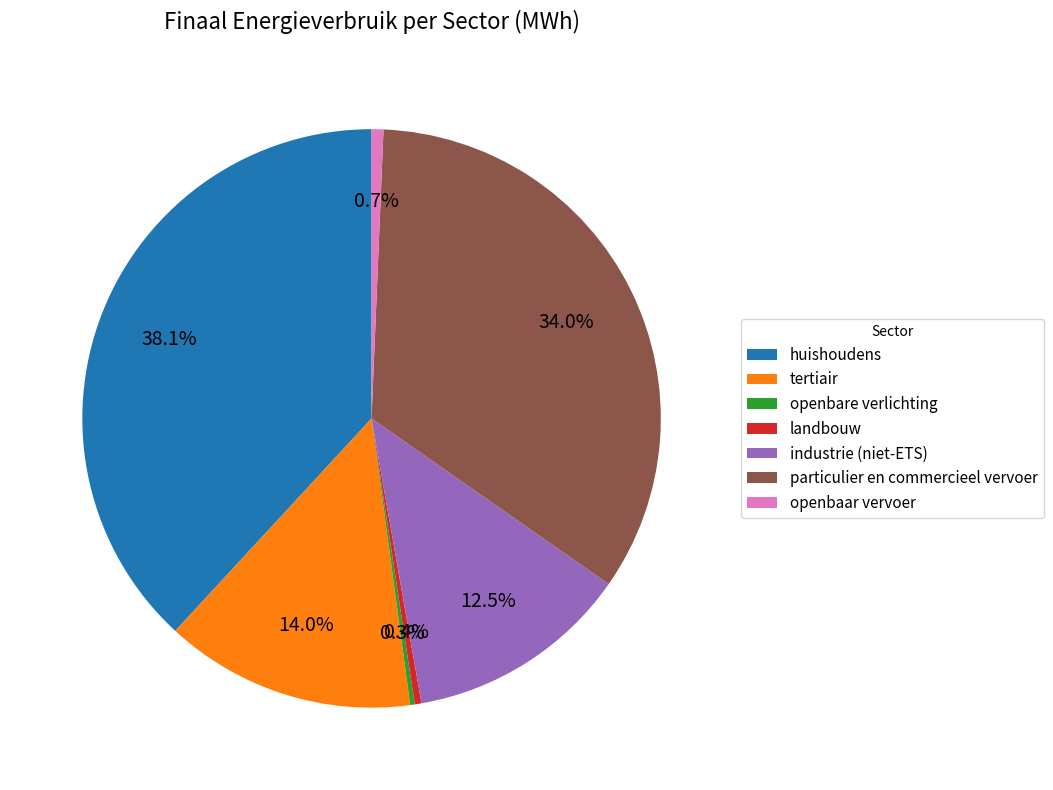

What is the total percentage of openbaar vervoer and huishoudens?

38.8%